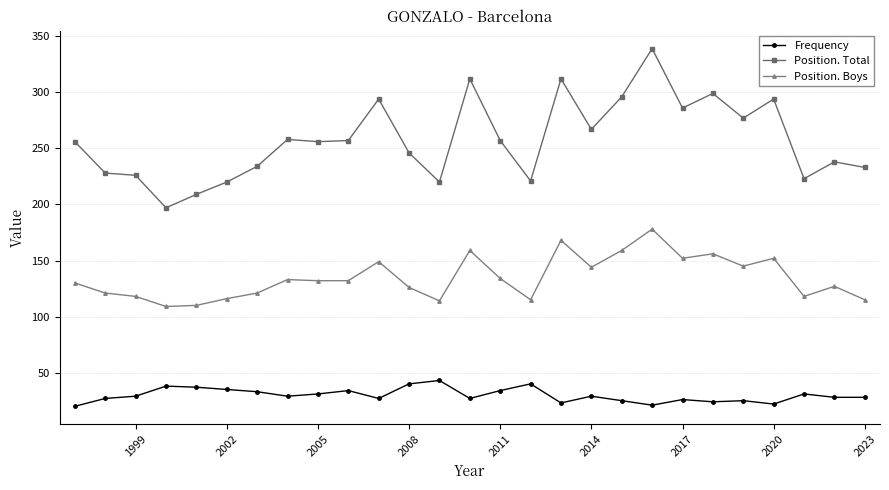

Count the number of categories in the chart.

27